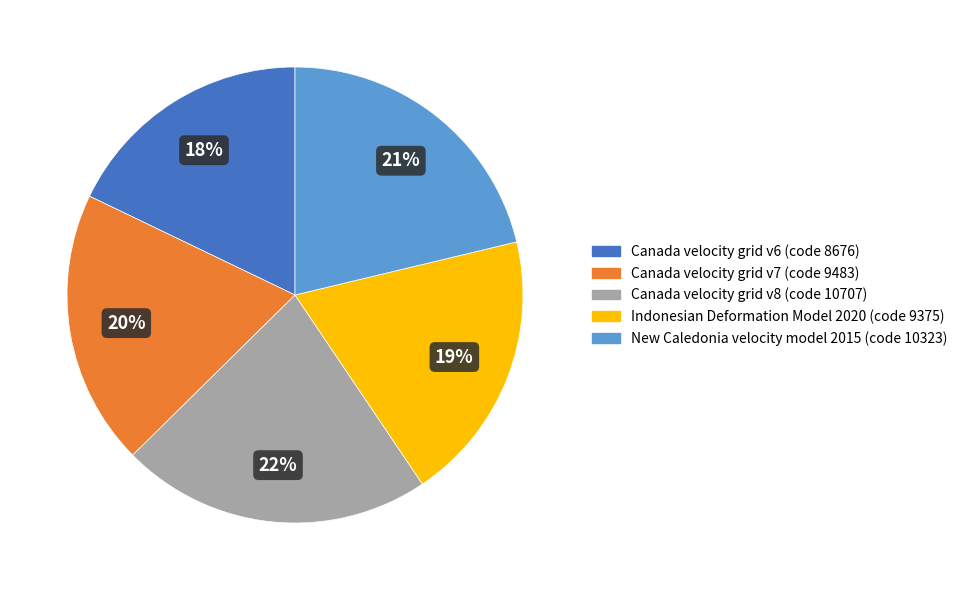

What percentage is the Canada velocity grid v6 slice, to the nearest percent?

18%